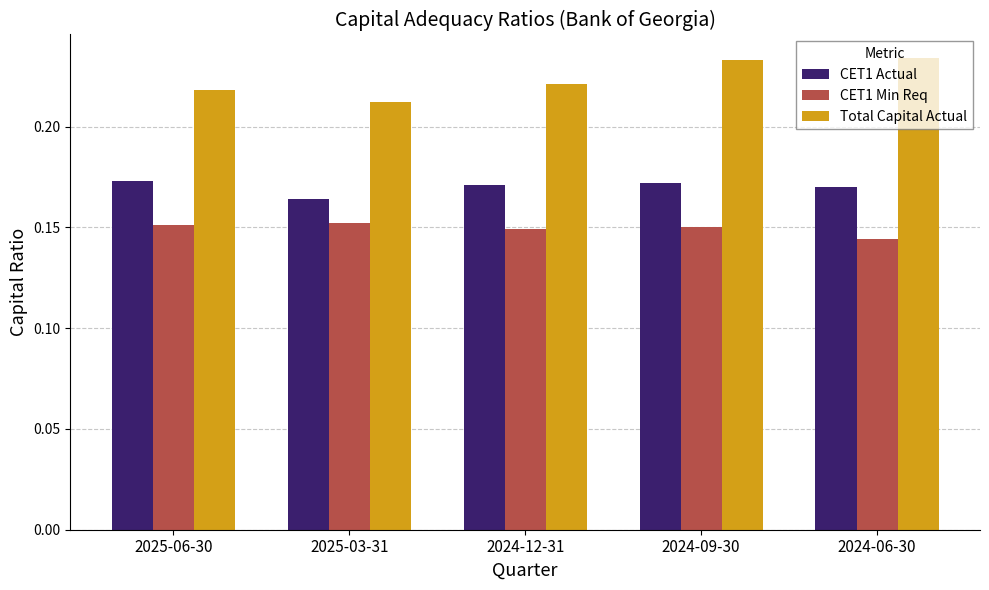

What are all the series names shown in the legend?

CET1 Actual, CET1 Min Req, Total Capital Actual